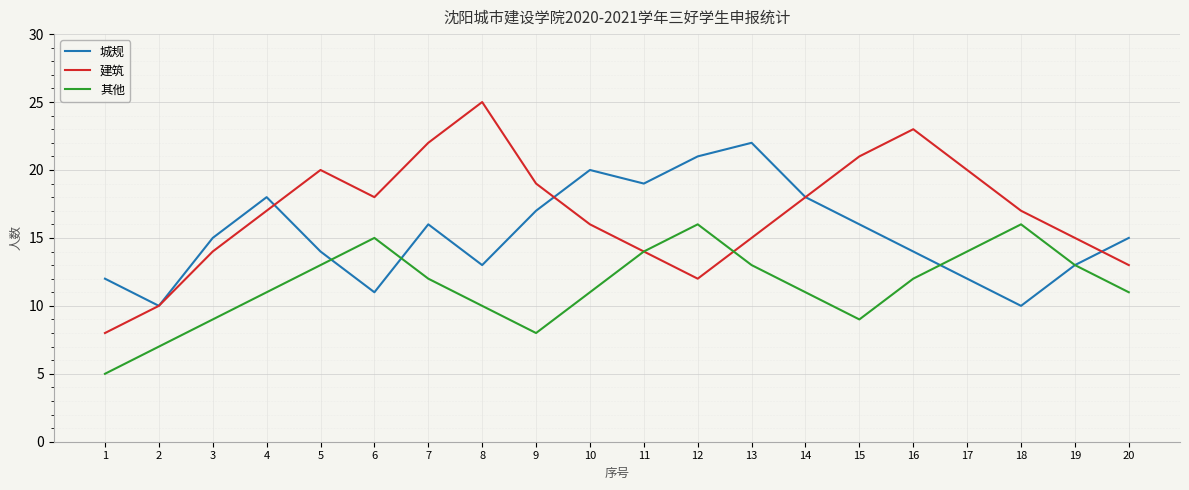

Is the value of 城规 at 7 greater than the value of 其他 at 17?

Yes